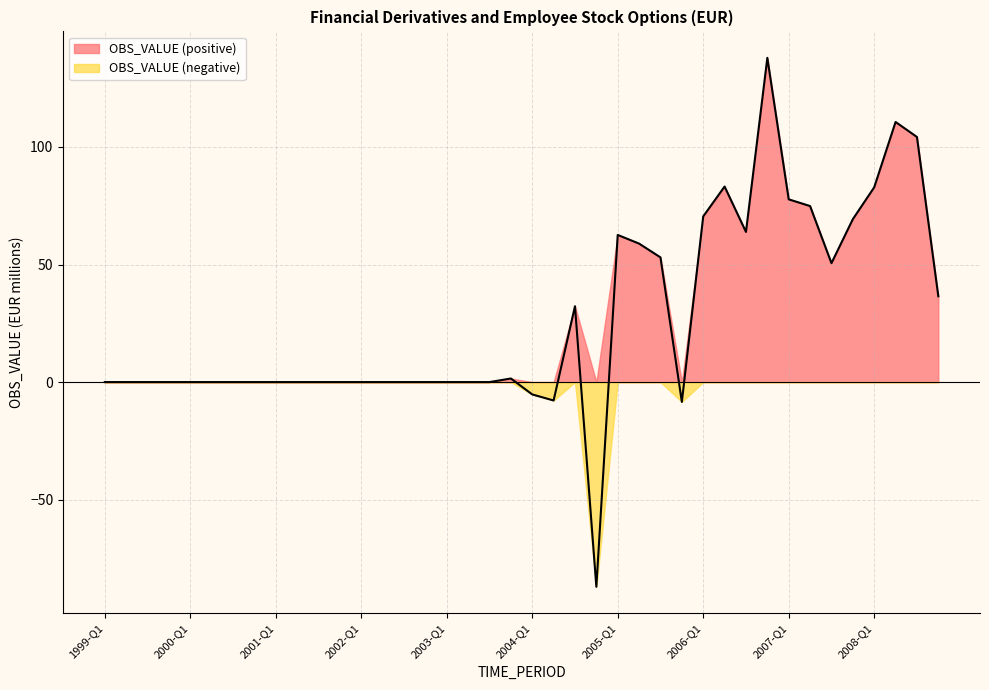

List the labels in order of value, largest first.

2006-Q4, 2008-Q2, 2008-Q3, 2006-Q2, 2008-Q1, 2007-Q1, 2007-Q2, 2006-Q1, 2007-Q4, 2006-Q3, 2005-Q1, 2005-Q2, 2005-Q3, 2007-Q3, 2008-Q4, 2004-Q3, 2003-Q4, 1999-Q1, 1999-Q2, 1999-Q3, 1999-Q4, 2000-Q1, 2000-Q2, 2000-Q3, 2000-Q4, 2001-Q1, 2001-Q2, 2001-Q3, 2001-Q4, 2002-Q1, 2002-Q2, 2002-Q3, 2002-Q4, 2003-Q1, 2003-Q2, 2003-Q3, 2004-Q1, 2004-Q2, 2005-Q4, 2004-Q4